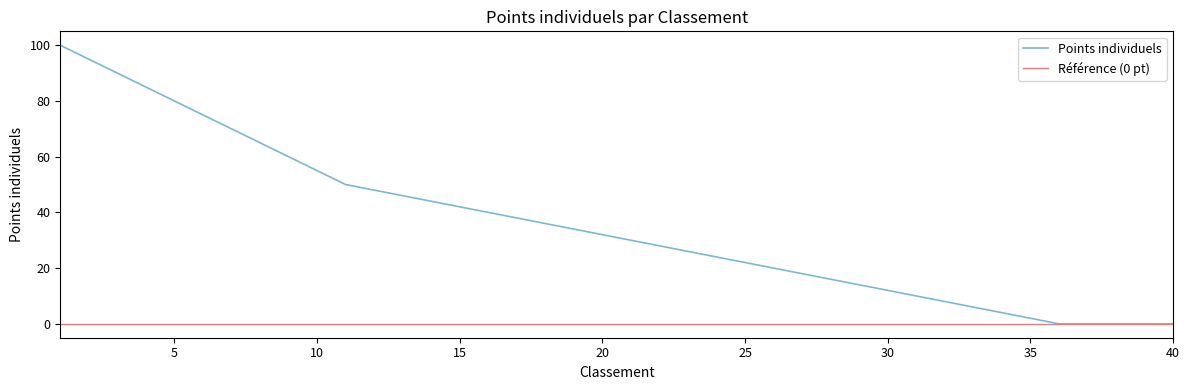

What value does the data have at 24, to the nearest 10?

20